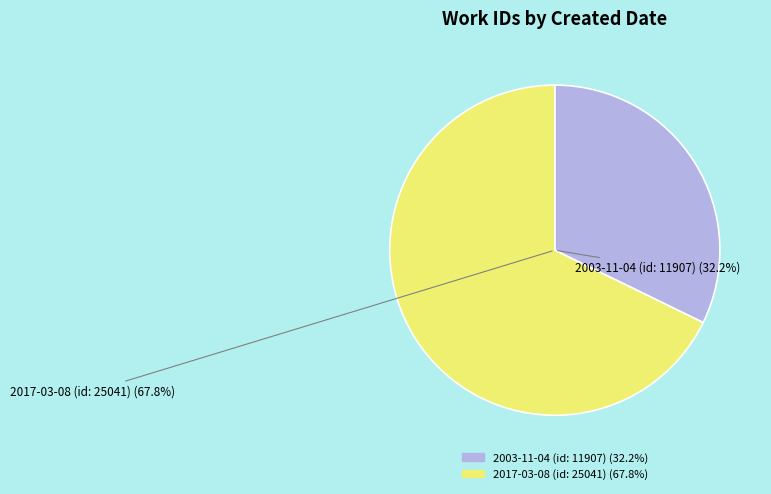

What percentage is the 2017-03-08 (id: 25041) slice, to the nearest percent?

68%